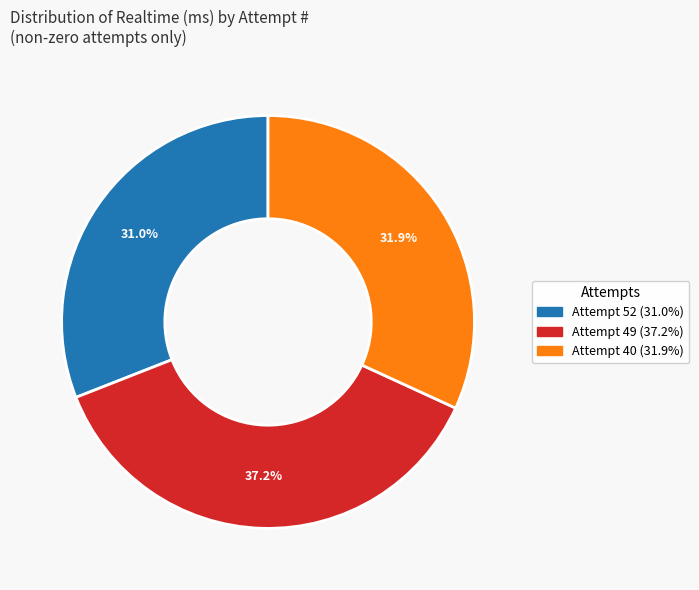

Does any single category account for the majority?

No